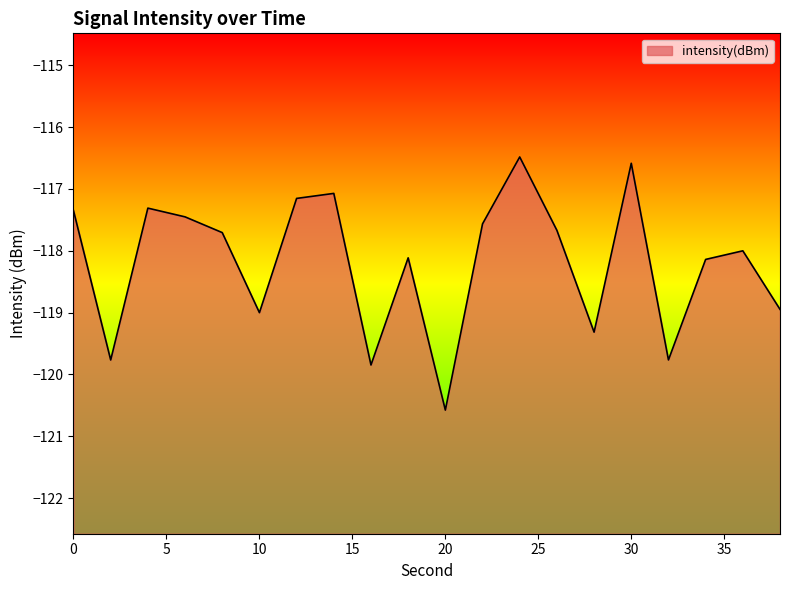

What is the value of the 1st point from the left?

-117.4